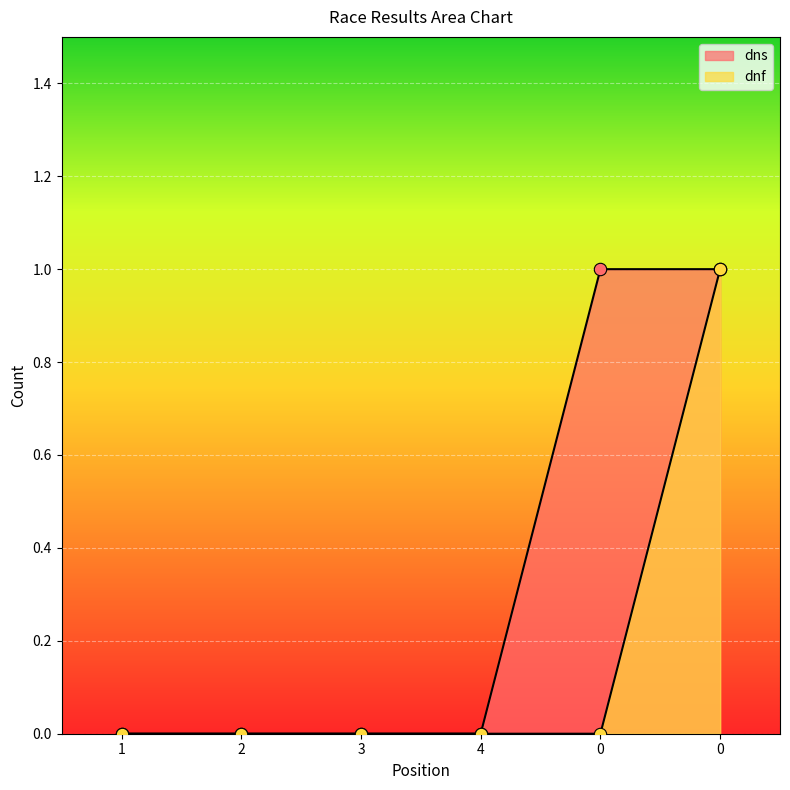

Which series reaches the minimum Y coordinate?

dns